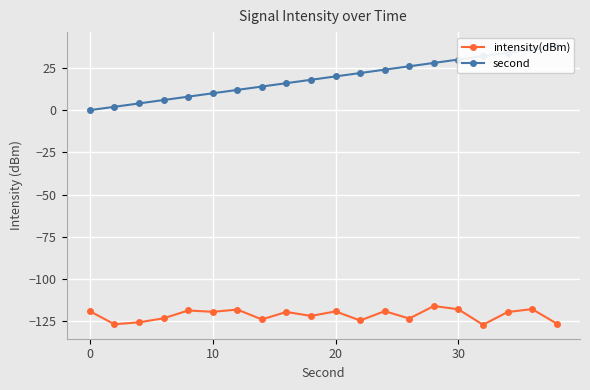

What is the difference between the intensity(dBm) values at 9 and 13?

1.6